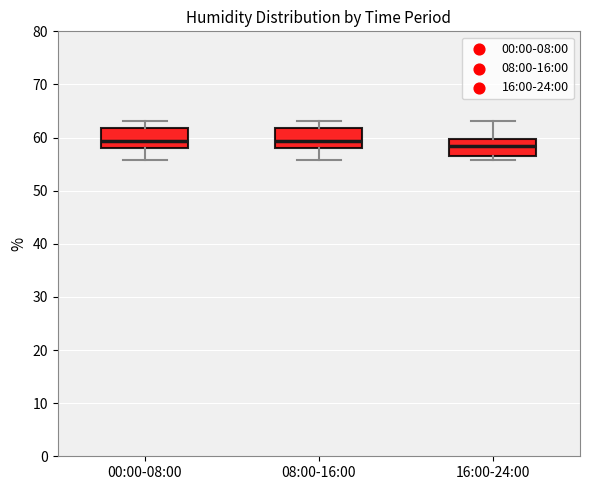

Reading left to right, read every box against the y-axis: the position of its median line, the range the box covers, and the ends of its whiskers. The values are not printed on the chart, so give them approximately, as read against the axis.

00:00-08:00: median 59, box 58 to 62, whiskers 56 to 63
08:00-16:00: median 59, box 58 to 62, whiskers 56 to 63
16:00-24:00: median 58, box 57 to 60, whiskers 56 to 63